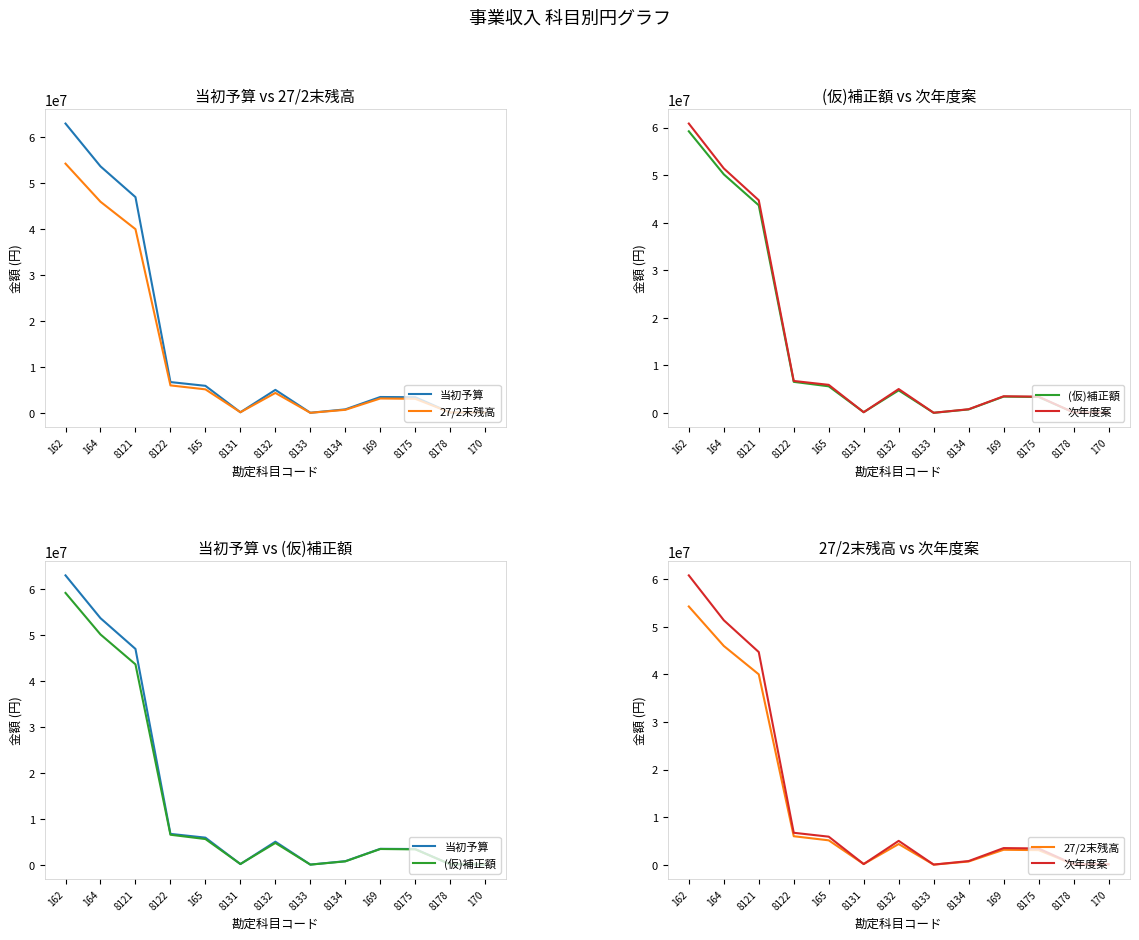

Does the chart display data point markers on the line(s)?

No